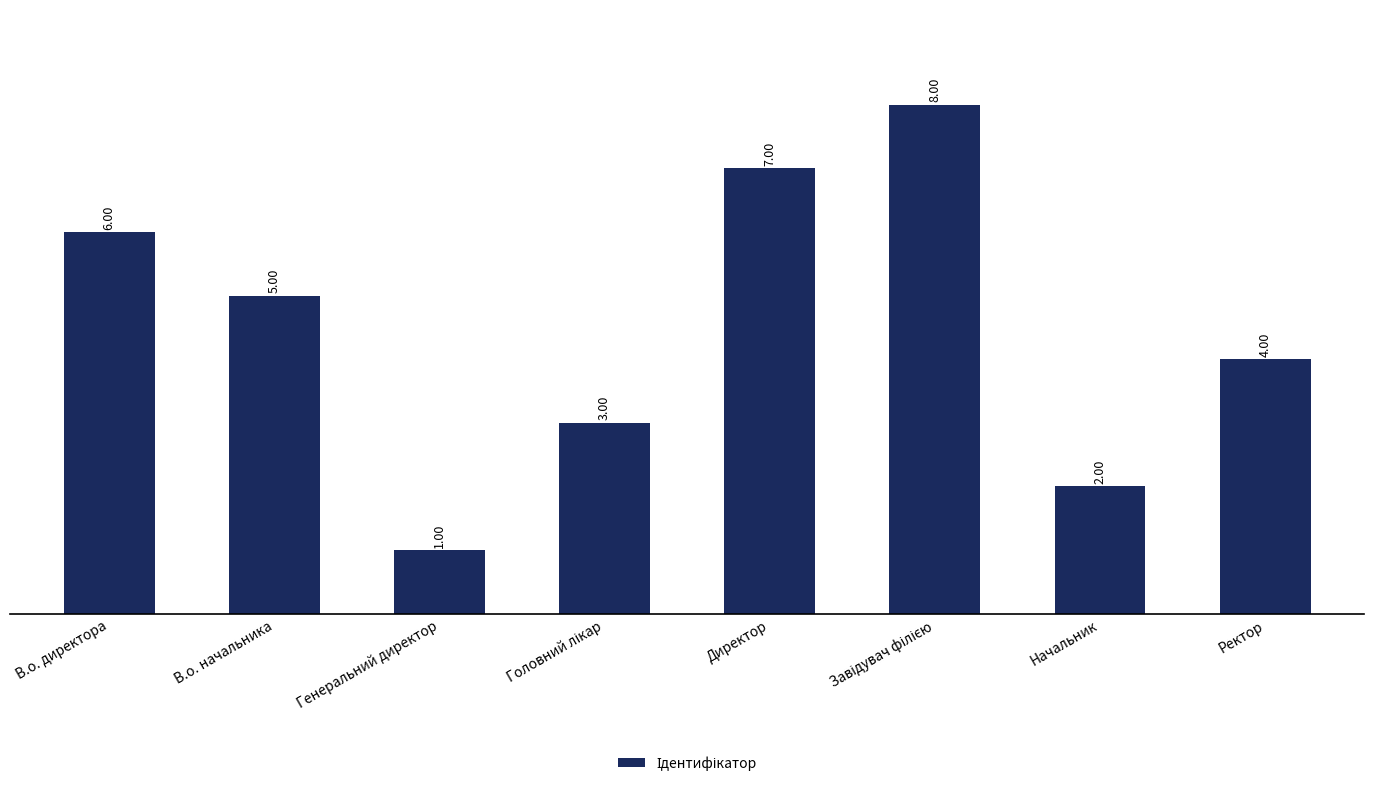

What is the difference between the second highest and second lowest values?

5